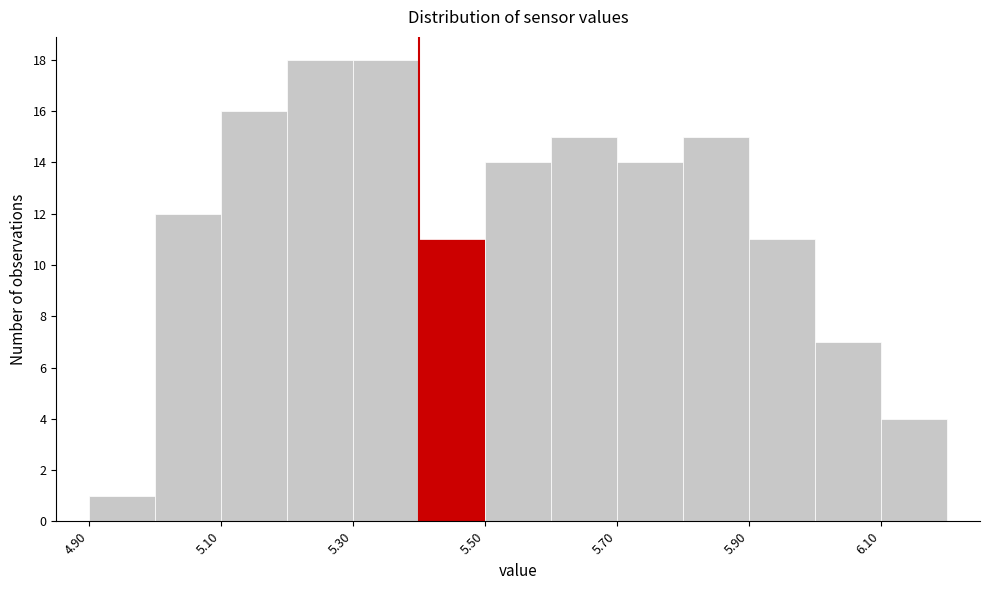

Reading left to right, transcribe this chart: for each bar, give the range it covers on the x-axis and its height. The values are not printed on the chart, so give them approximately, as read against the axis.

4.9 to 5.0: 1
5.0 to 5.1: 12
5.1 to 5.2: 16
5.2 to 5.3: 18
5.3 to 5.4: 18
5.4 to 5.5: 11
5.5 to 5.6: 14
5.6 to 5.7: 15
5.7 to 5.8: 14
5.8 to 5.9: 15
5.9 to 6.0: 11
6.0 to 6.1: 7
6.1 to 6.2: 4